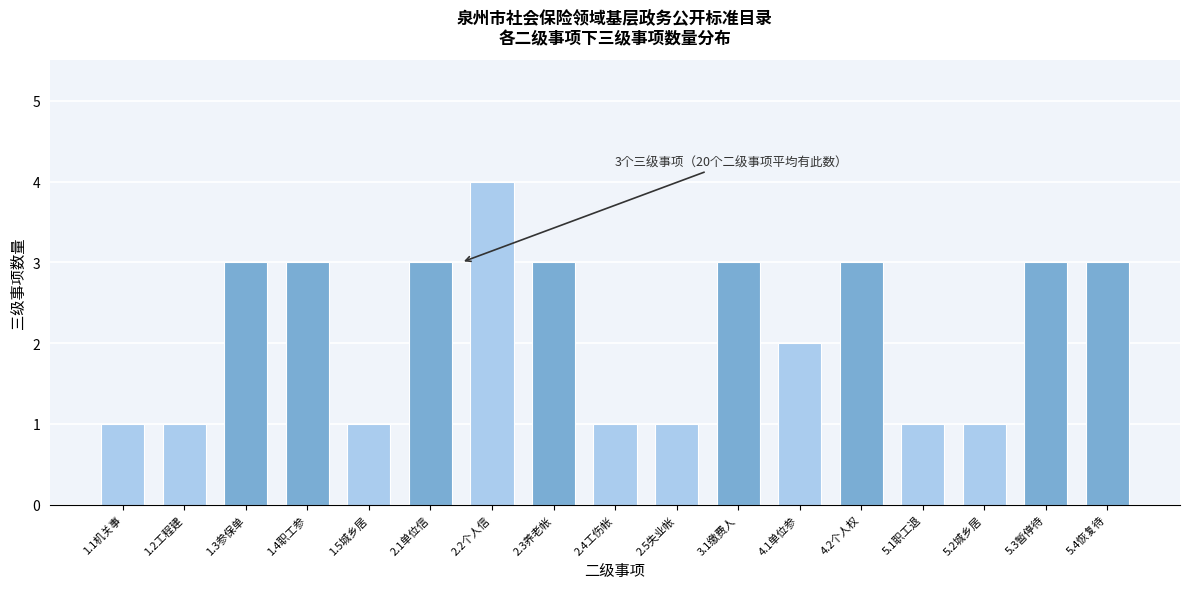

Reading left to right, transcribe all the data shown in this chart.

1	1	3	3	1	3	4	3	1	1	3	2	3	1	1	3	3